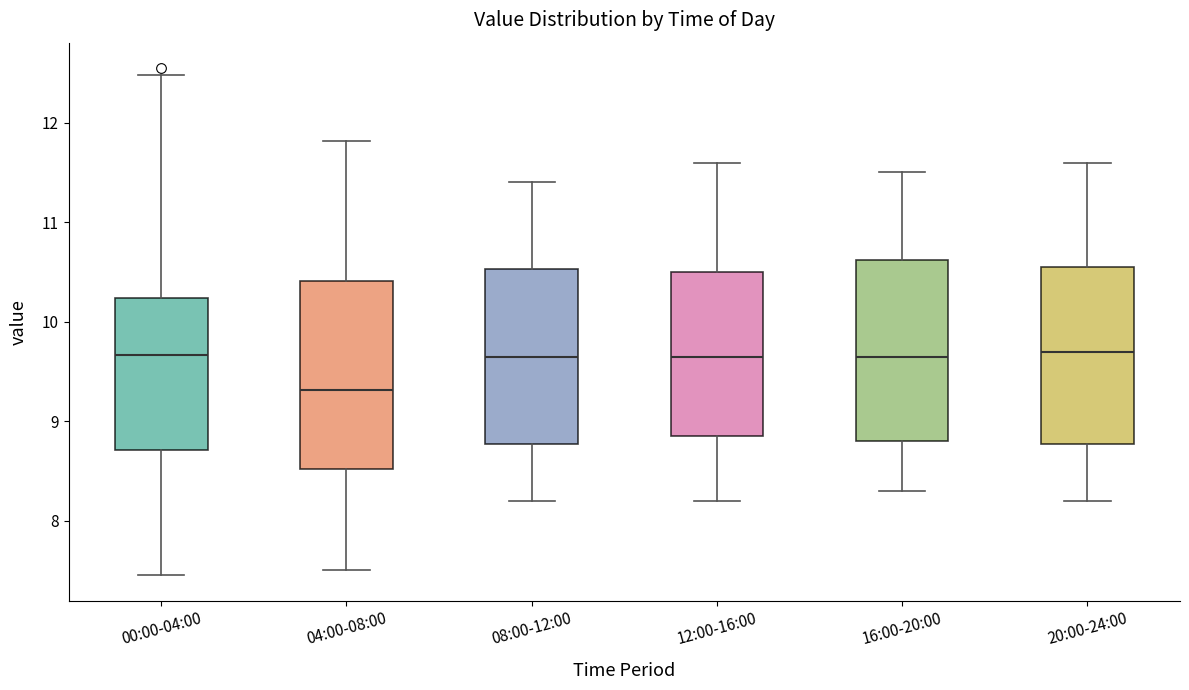

Reading left to right, read every box against the y-axis: the position of its median line, the range the box covers, and the ends of its whiskers. The values are not printed on the chart, so give them approximately, as read against the axis.

00:00-04:00: median 9.7, box 8.7 to 10.2, whiskers 7.5 to 12.5
04:00-08:00: median 9.3, box 8.5 to 10.4, whiskers 7.5 to 11.8
08:00-12:00: median 9.7, box 8.8 to 10.5, whiskers 8.2 to 11.4
12:00-16:00: median 9.7, box 8.9 to 10.5, whiskers 8.2 to 11.6
16:00-20:00: median 9.7, box 8.8 to 10.6, whiskers 8.3 to 11.5
20:00-24:00: median 9.7, box 8.8 to 10.6, whiskers 8.2 to 11.6